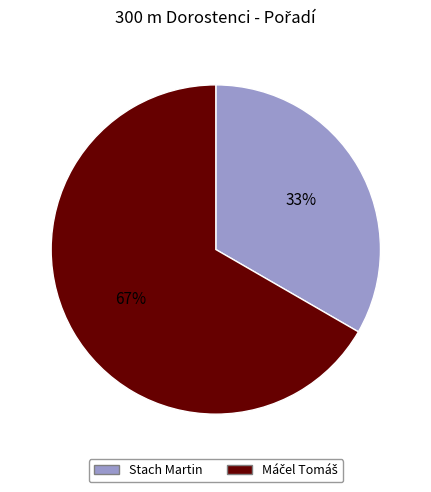

The Stach Martin slice represents 22% of the pie. True or false?

False